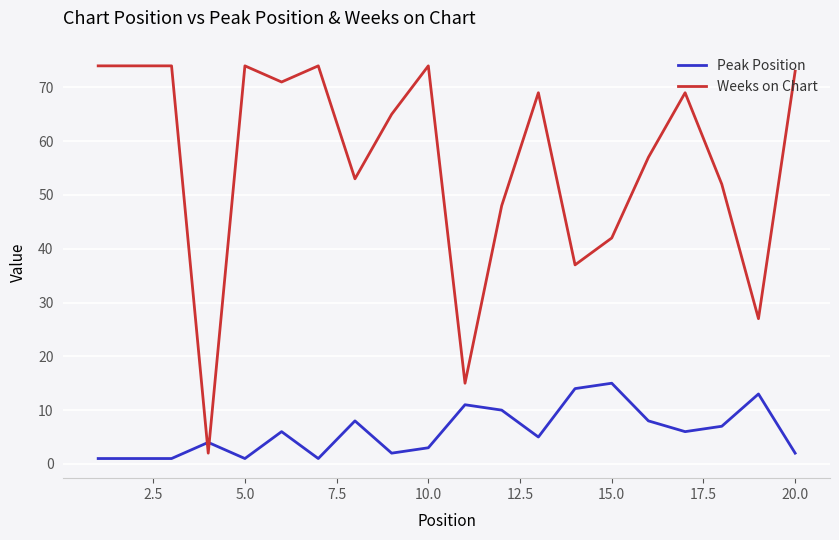

Which series has the widest spread of values?

Weeks on Chart